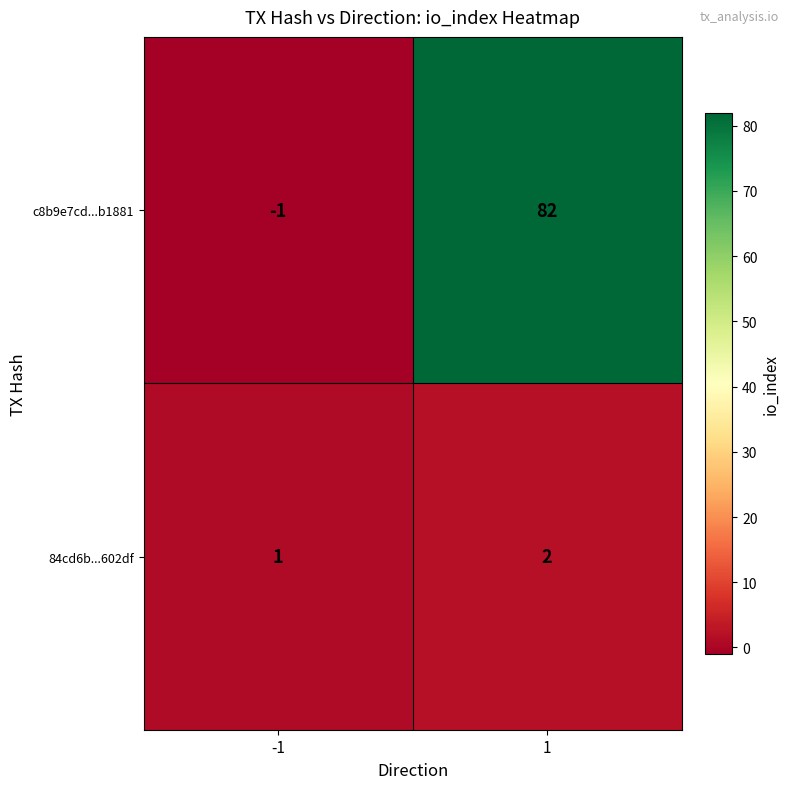

Rank the series by their average value, from highest to lowest.

c8b9e7cd...b1881, 84cd6b...602df